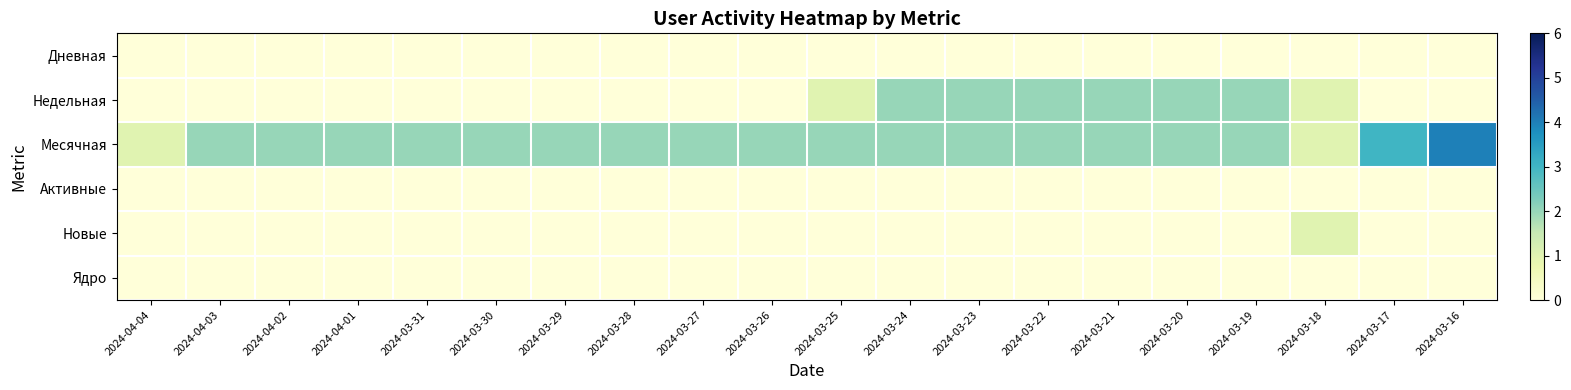

Rank the series by their maximum value, from lowest to highest.

Дневная, Активные, Ядро, Новые, Недельная, Месячная